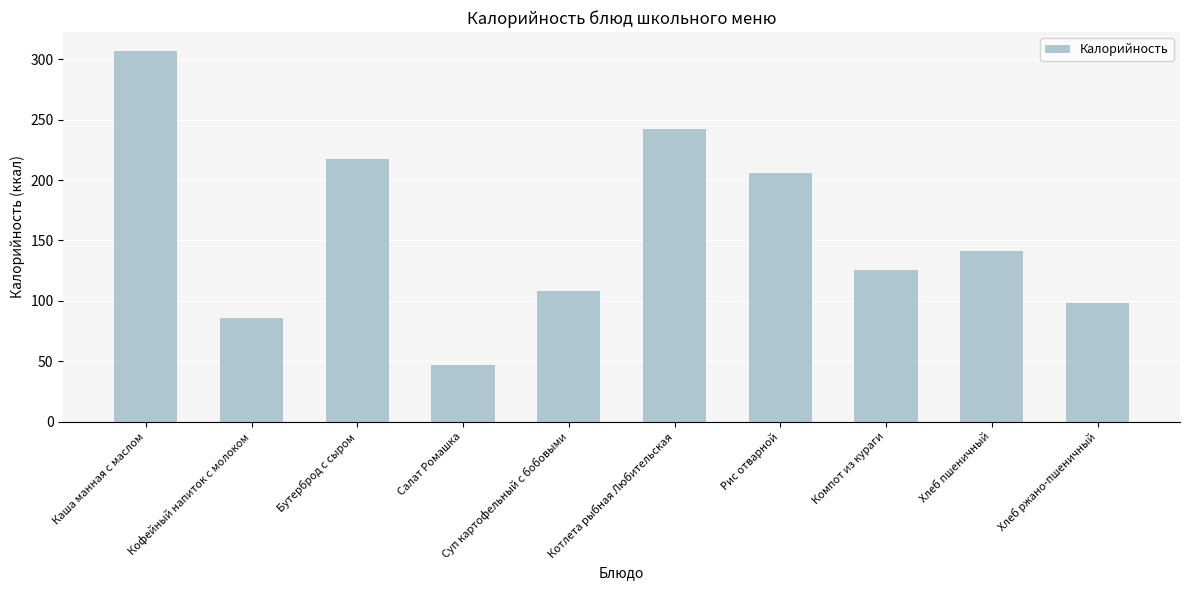

Rank the categories by value from lowest to highest.

Салат Ромашка, Кофейный напиток с молоком, Хлеб ржано-пшеничный, Суп картофельный с бобовыми, Компот из кураги, Хлеб пшеничный, Рис отварной, Бутерброд с сыром, Котлета рыбная Любительская, Каша манная с маслом